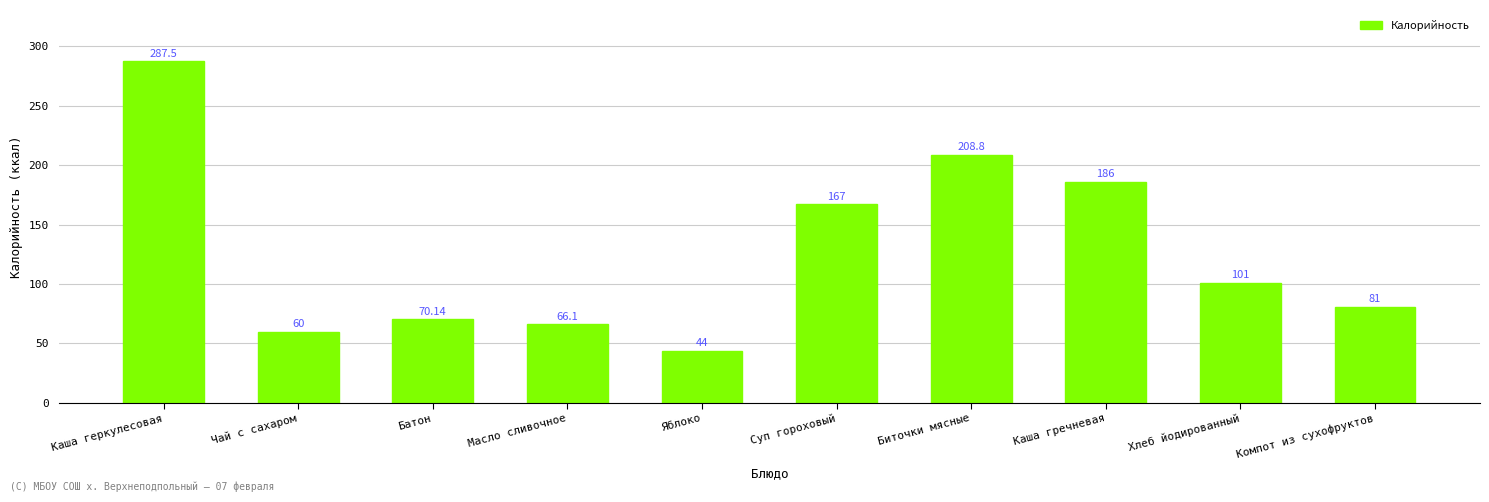

What position from the right is Каша геркулесовая?

10